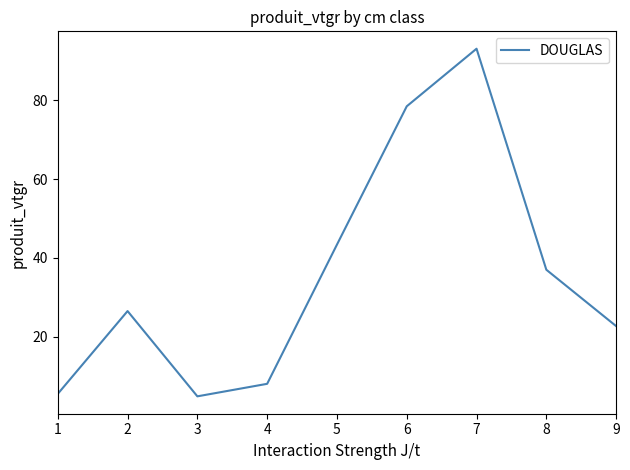

Reading left to right, transcribe all the data shown in this chart.

5.5	26.5	4.9	8.1	43.4	78.5	93.1	37.0	22.7